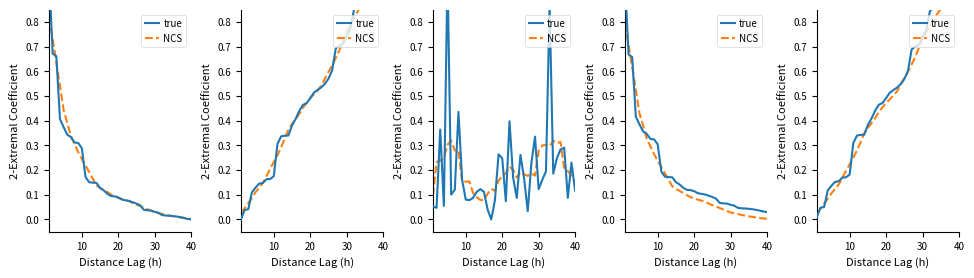

What is the sum of all true values?

20.2